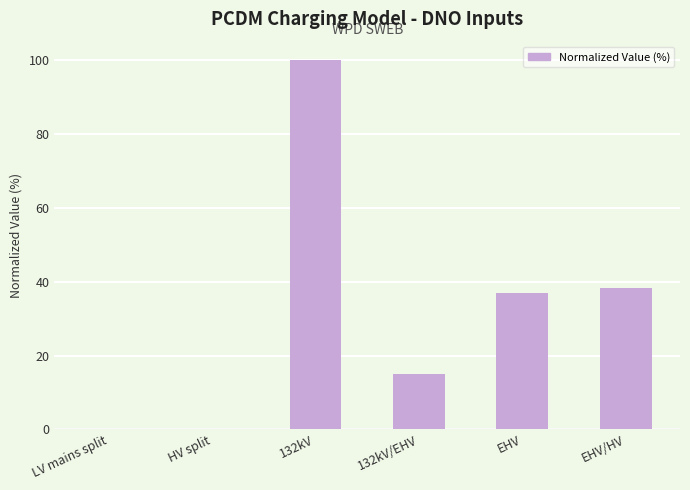

What is the change in value from 132kV to EHV/HV?

-61.8